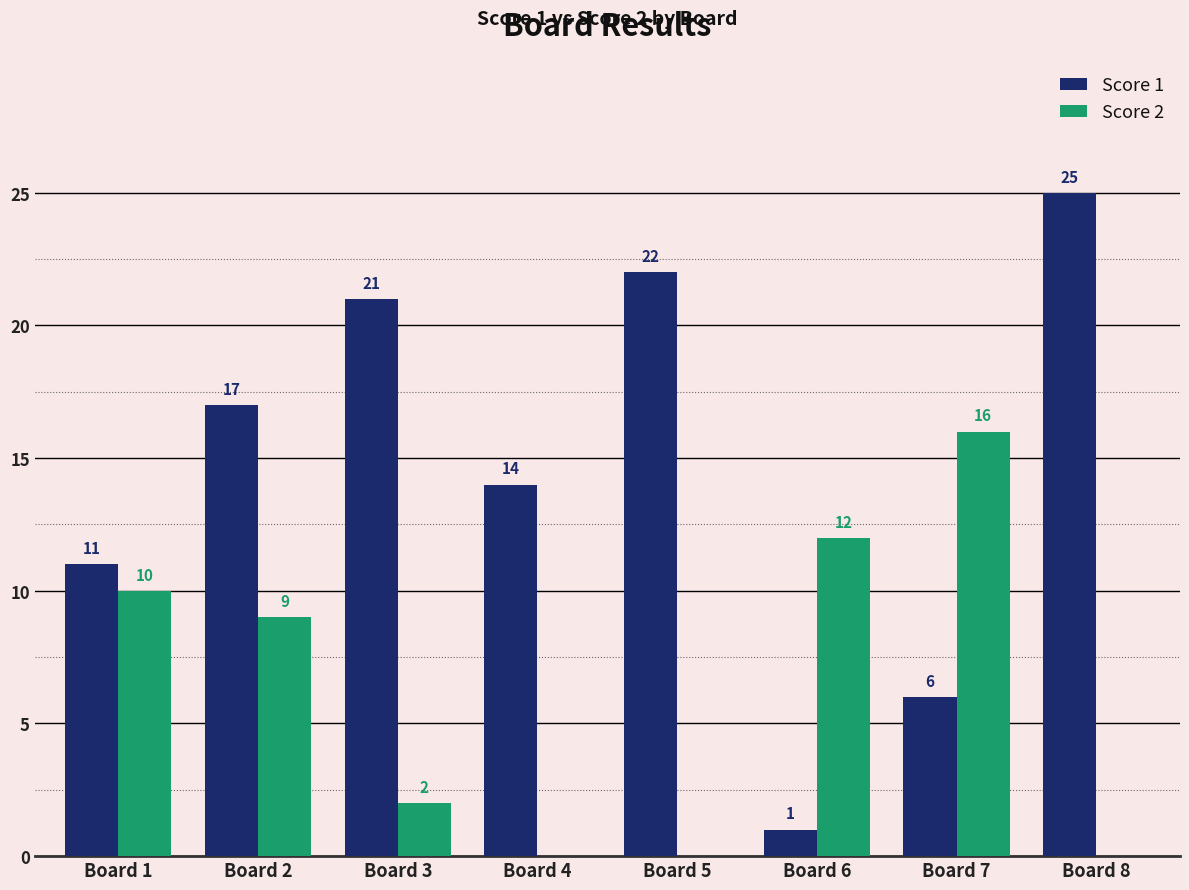

What is the average value of the Score 1 series?

15